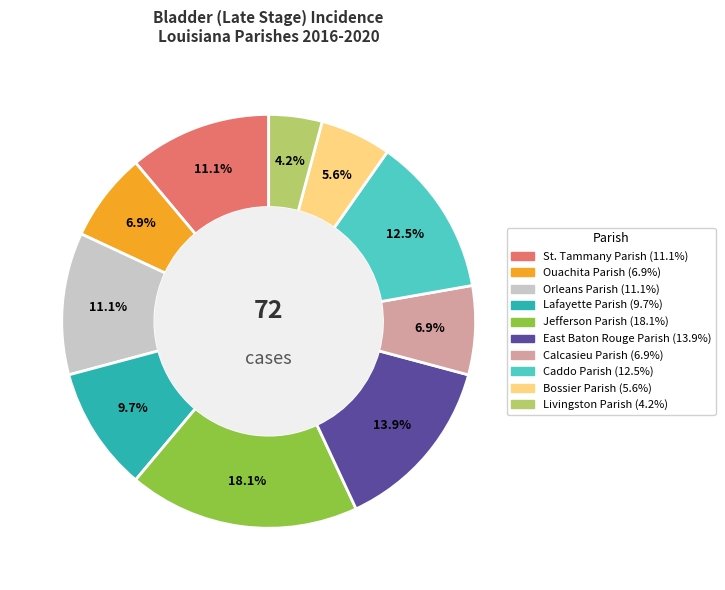

To the nearest percent, what is the difference between the Calcasieu Parish and Livingston Parish slice percentages?

3%